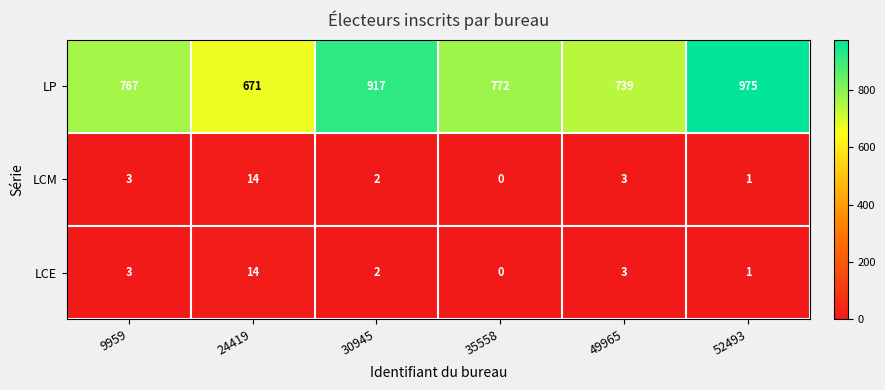

List the labels in order of LP value, smallest first.

24419, 49965, 9959, 35558, 30945, 52493